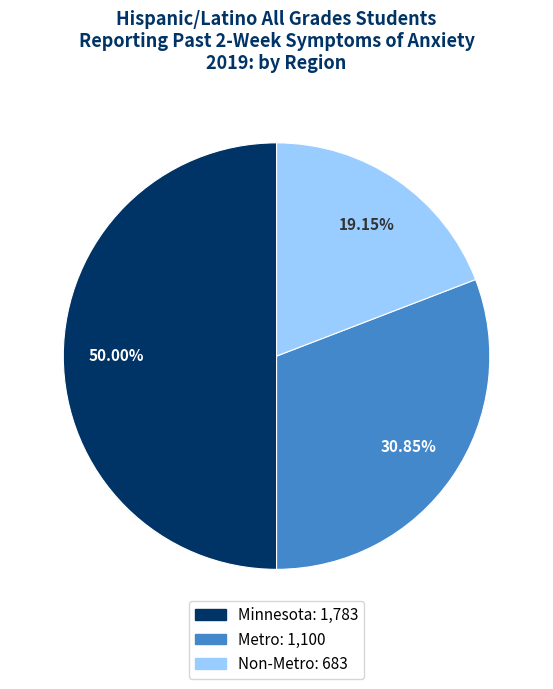

The Minnesota slice represents 50% of the pie. True or false?

True